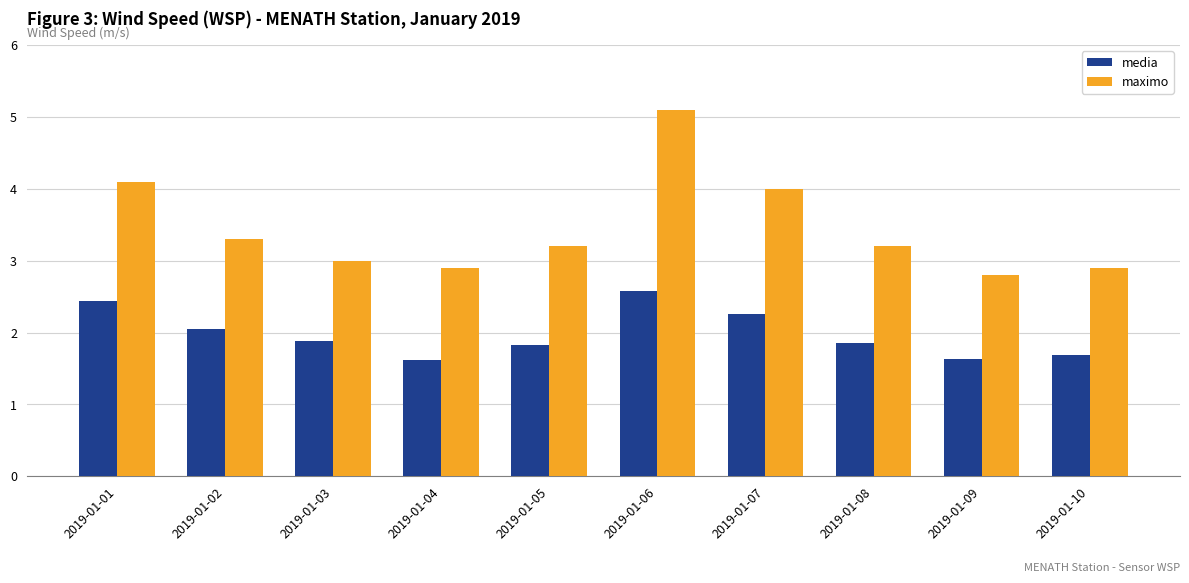

Rank the series by their maximum value, from lowest to highest.

media, maximo